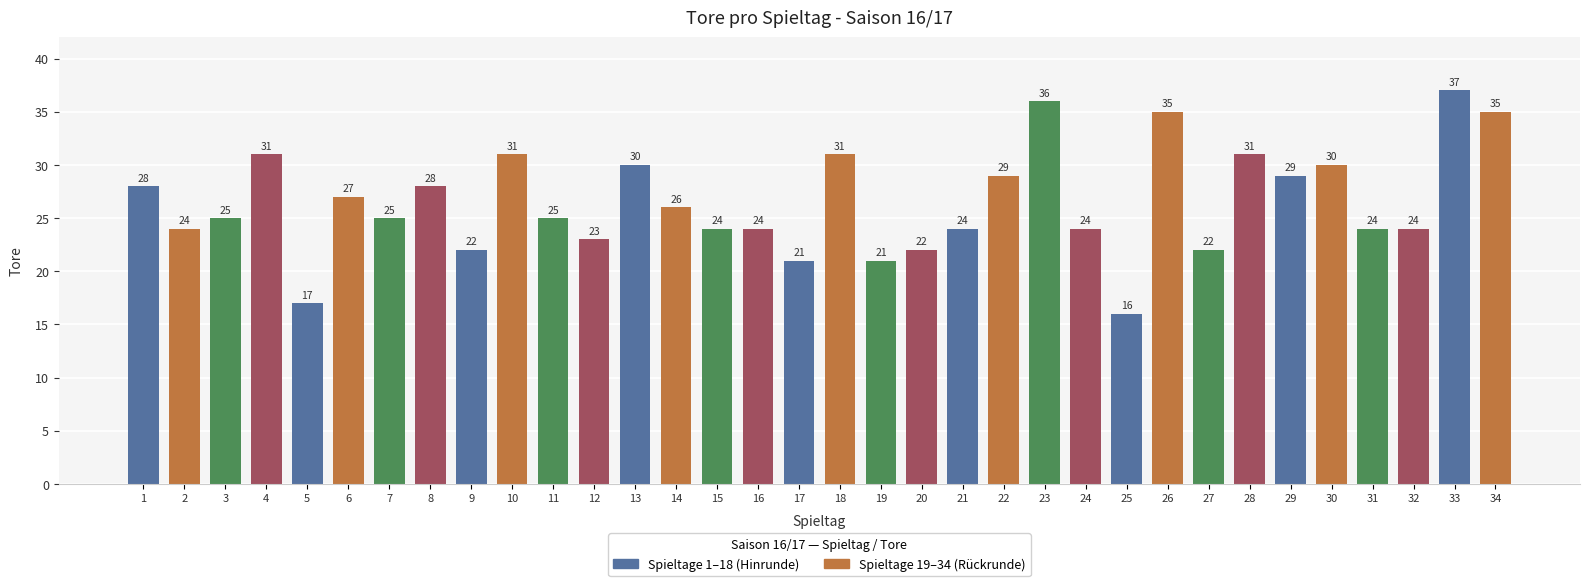

Does the chart contain any negative values?

No